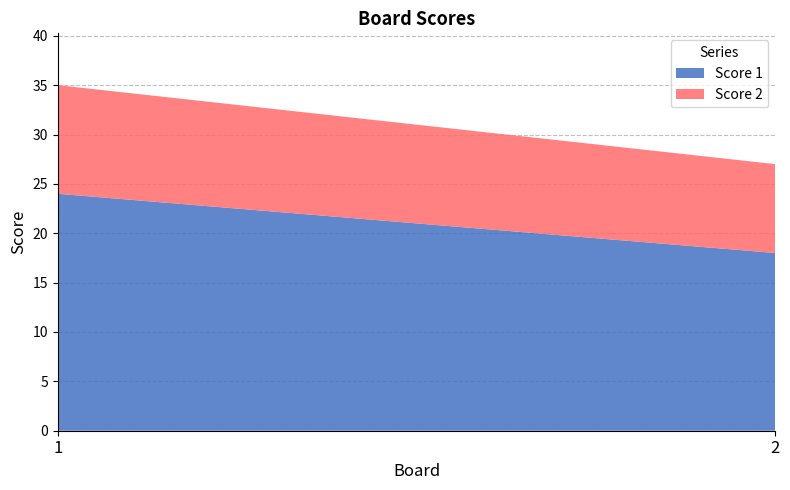

Reading left to right, what are all the values shown in this chart?

Score 1: 1=24	2=18
Score 2: 1=11	2=9